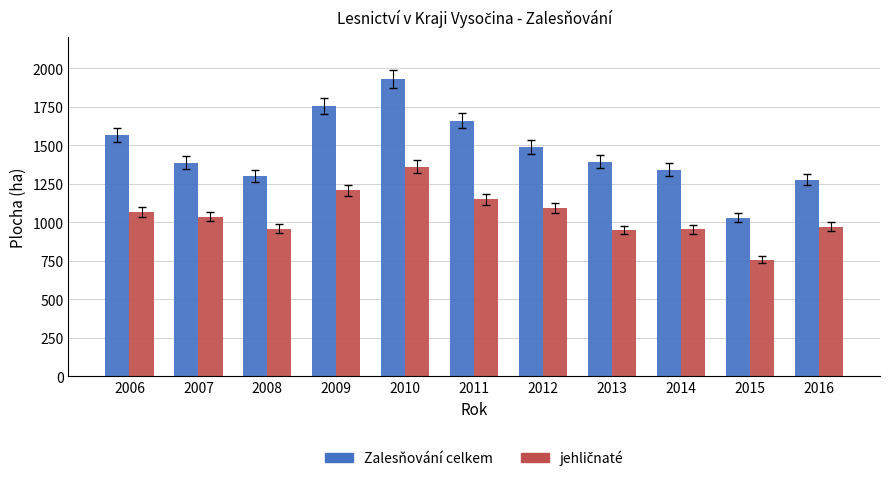

How many series are shown in this chart?

2